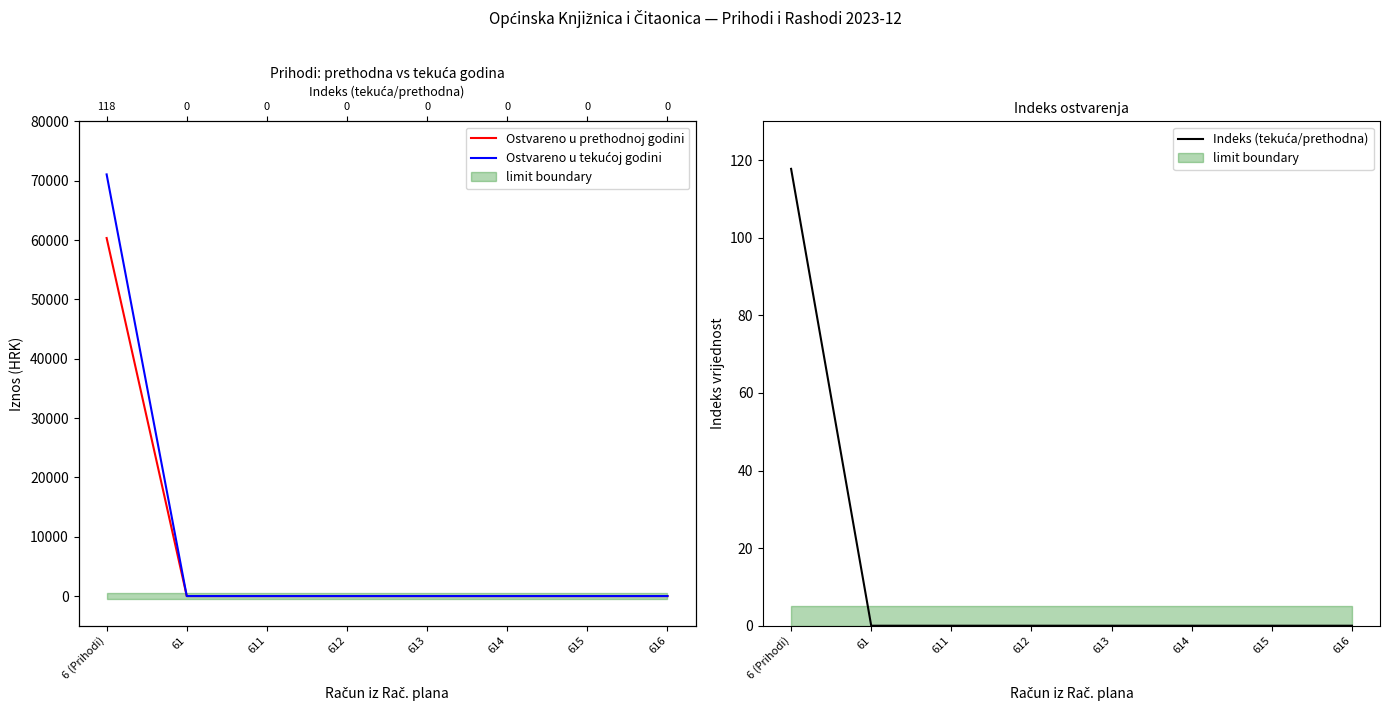

True or false: Ostvareno u tekućoj godini and Ostvareno u prethodnoj godini intersect in this chart.

False